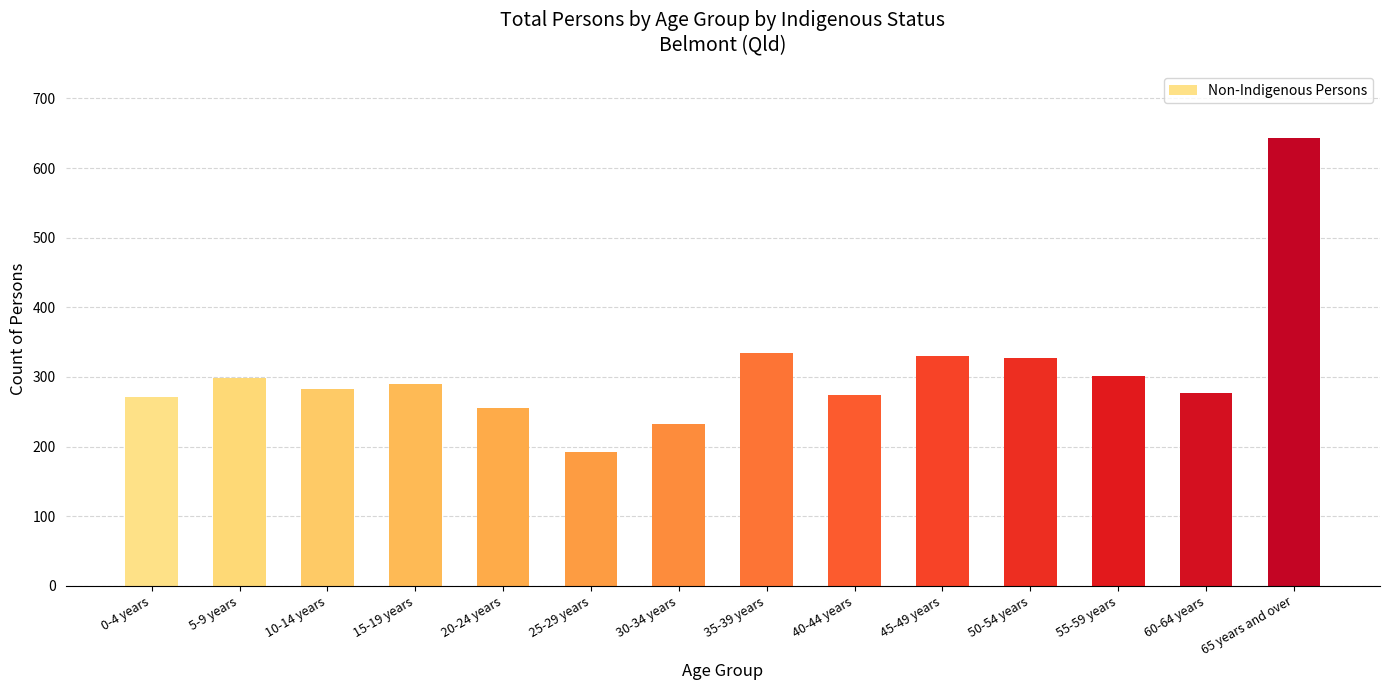

What position from the right is 30-34 years?

8